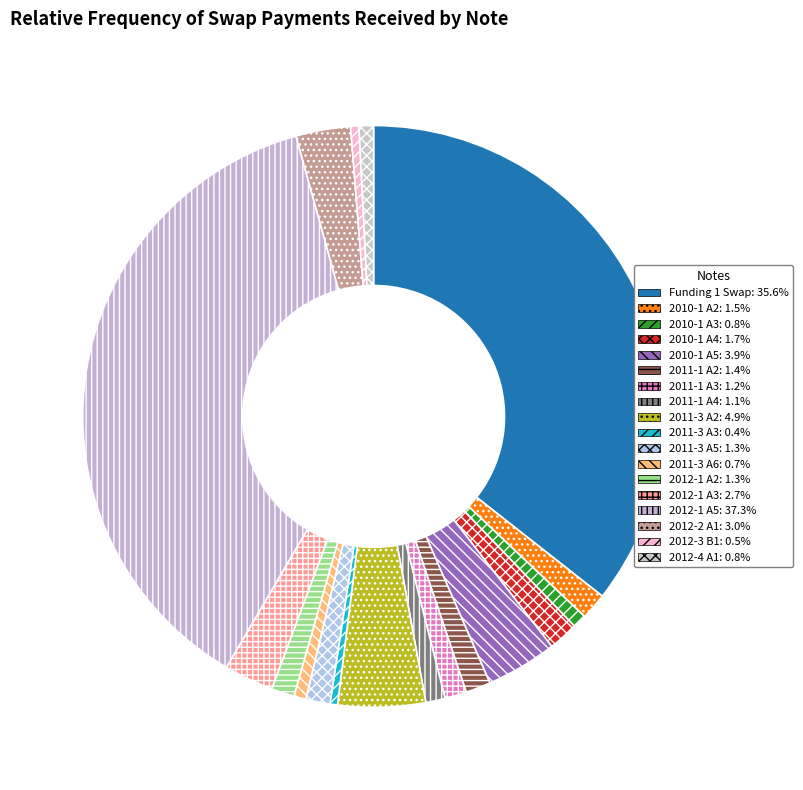

How many slices are in this pie chart?

18